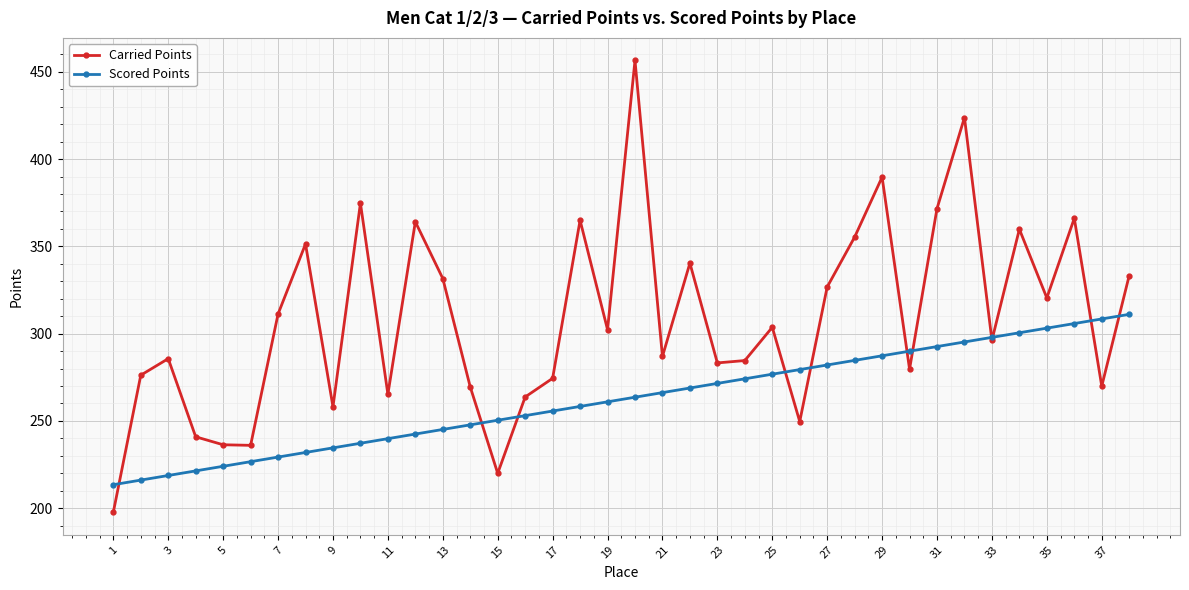

Which series has the largest total across all categories?

Carried Points